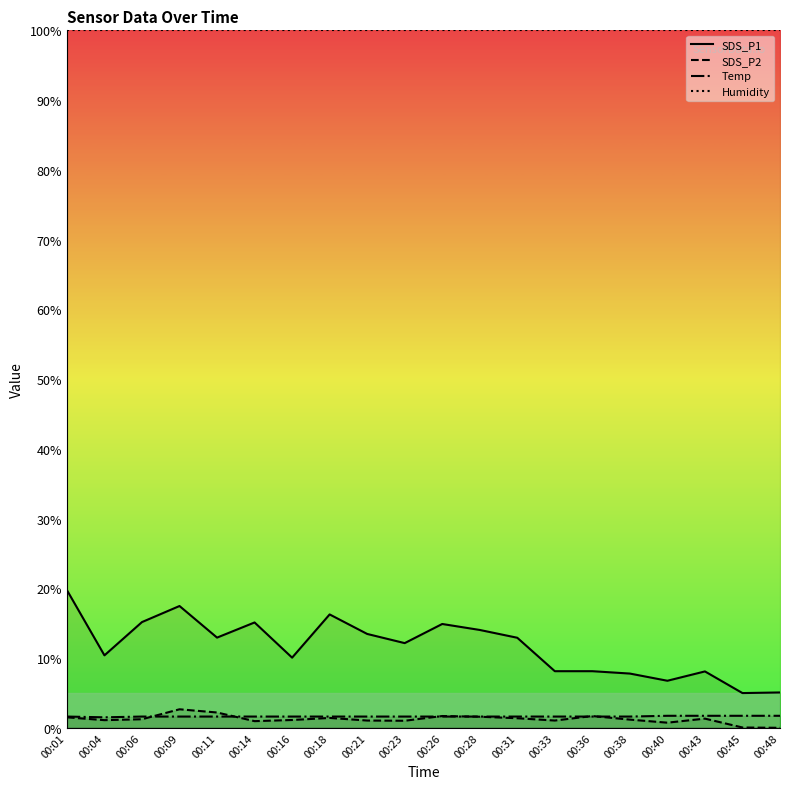

The value of Humidity at 00:01 is 100.0. True or false?

True